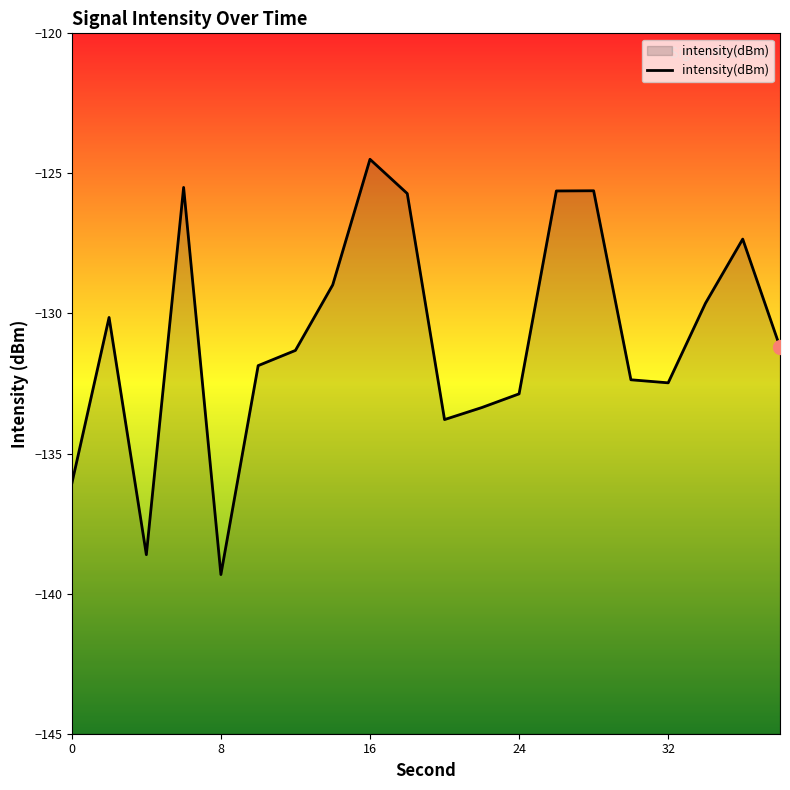

What is the maximum value shown in the chart?

-124.5